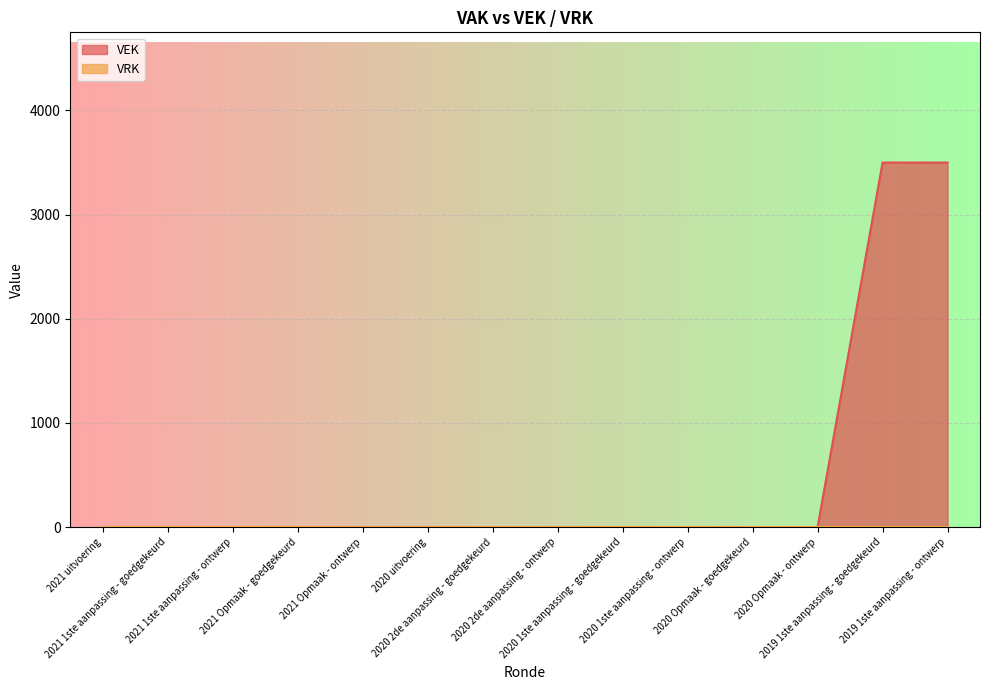

True or false: the data shows 0 at 2021 1ste aanpassing - goedgekeurd.

True